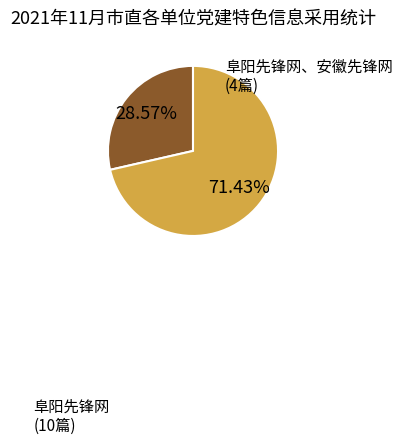

What is the largest slice in the pie chart?

阜阳先锋网